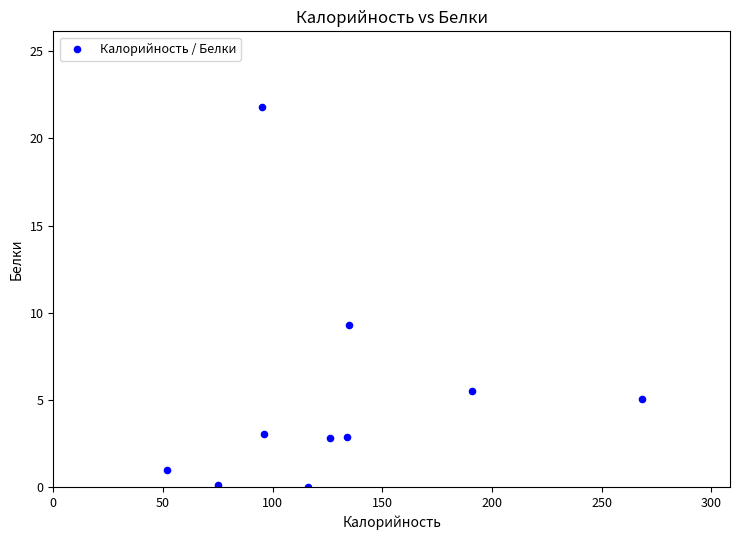

What Y value in the scatter plot is closest to 10?

9.3